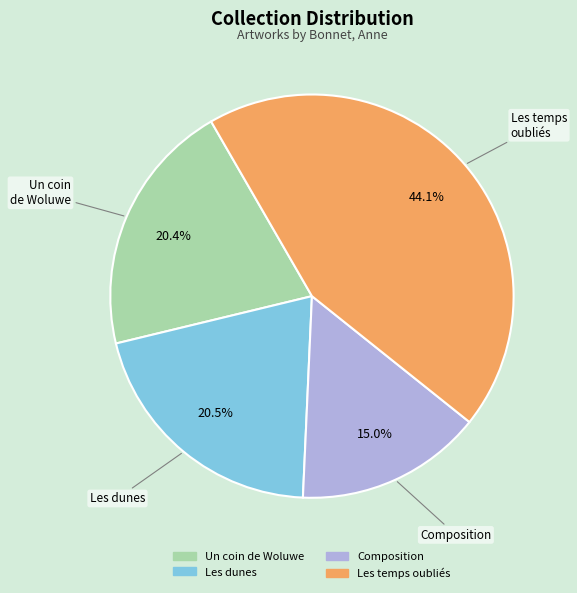

Count the number of slices in the pie.

4